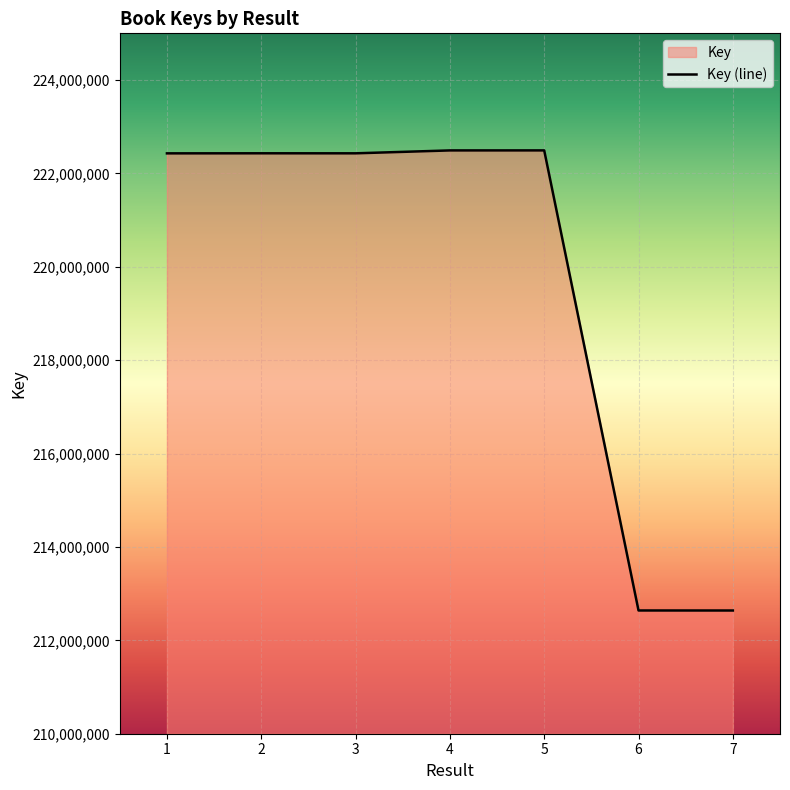

What is the difference between the values at 3 and 7?

9791477